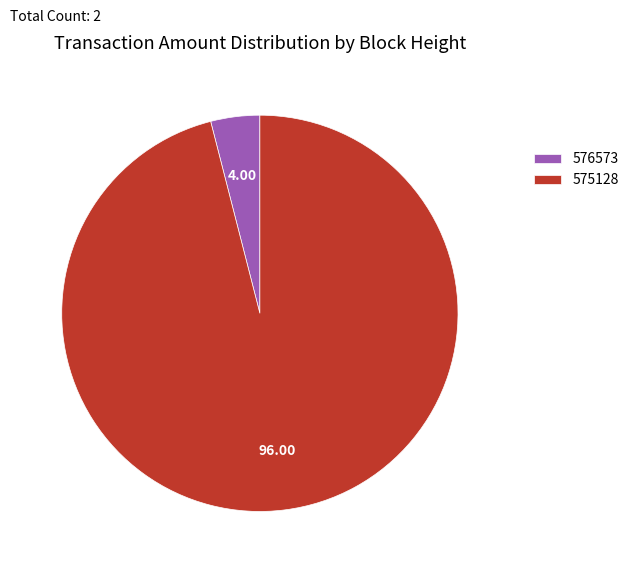

What is the largest slice in the pie chart?

575128